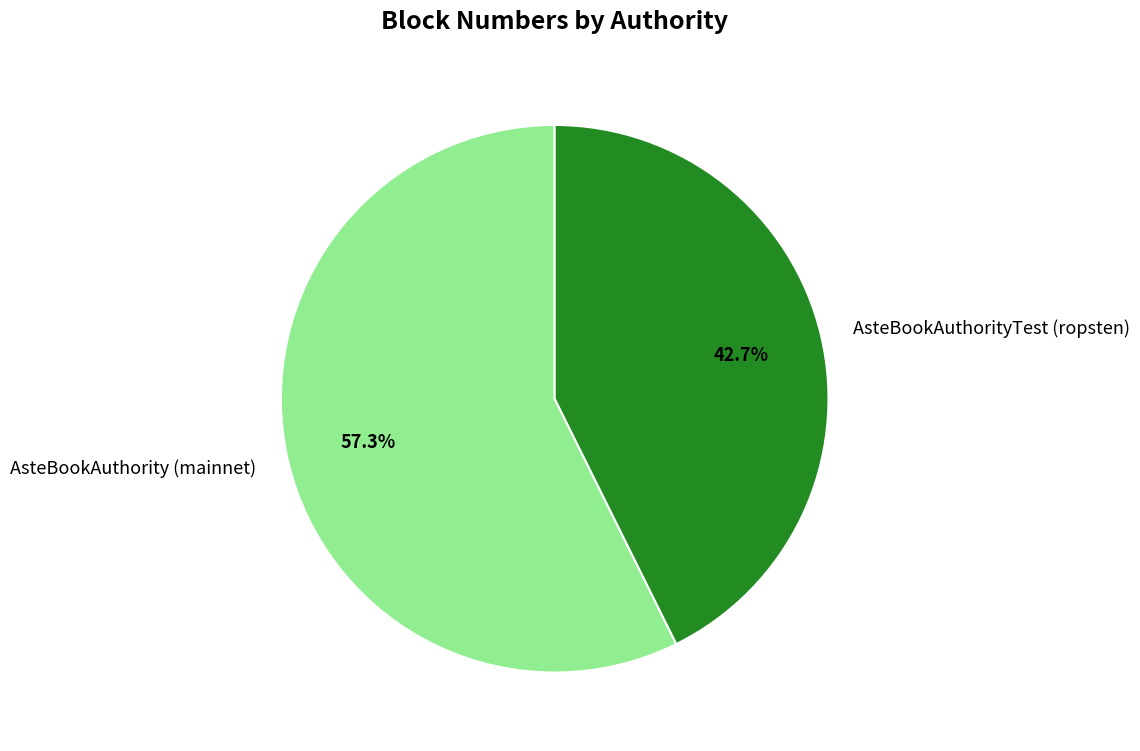

Which category has the smallest portion of the pie?

AsteBookAuthorityTest (ropsten)